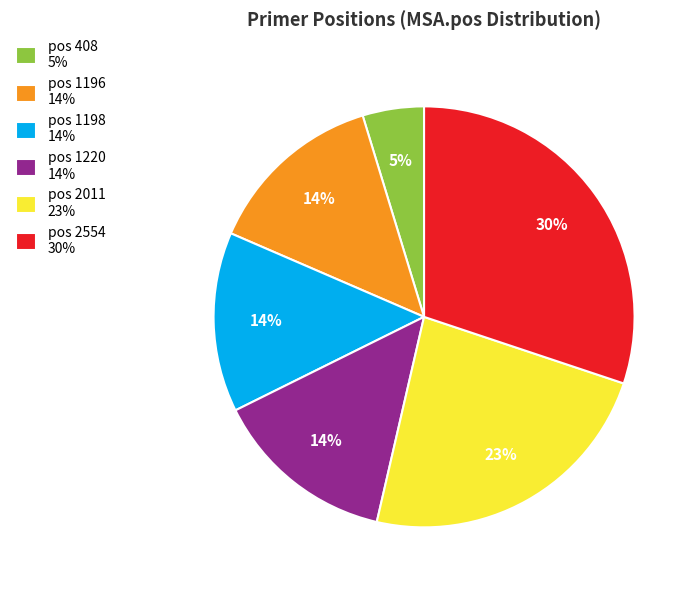

Combined, do pos 1220 14% and pos 1196 14% account for over 50%?

No